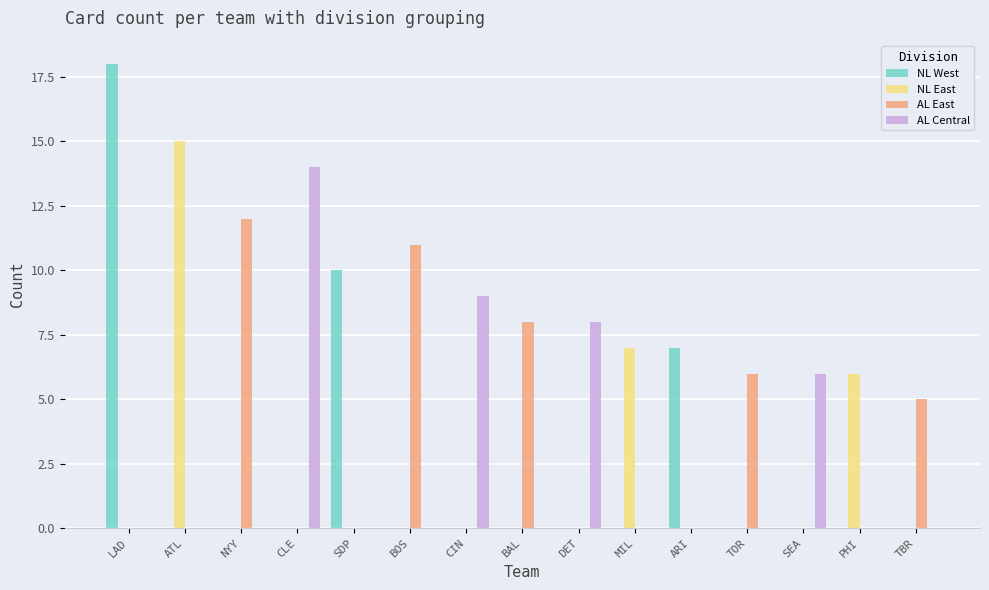

How many series are shown in this chart?

4